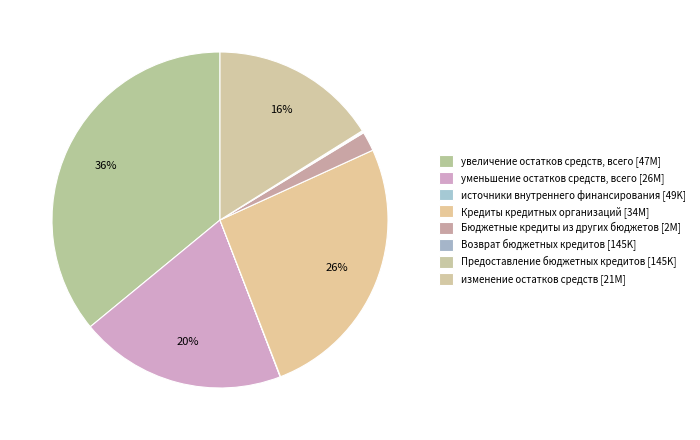

Does any single category account for the majority?

No